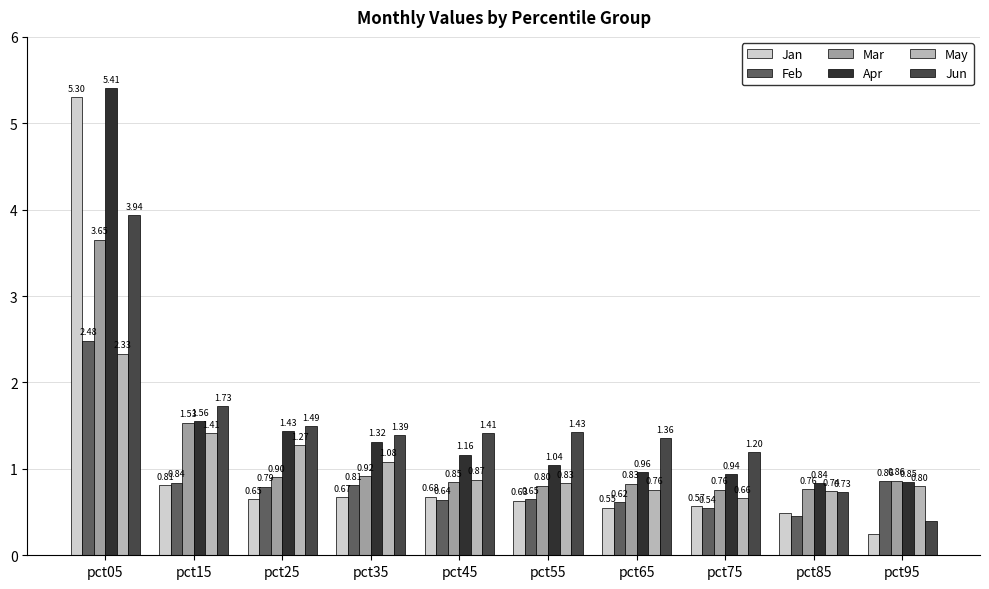

How many data points does each series have?

10